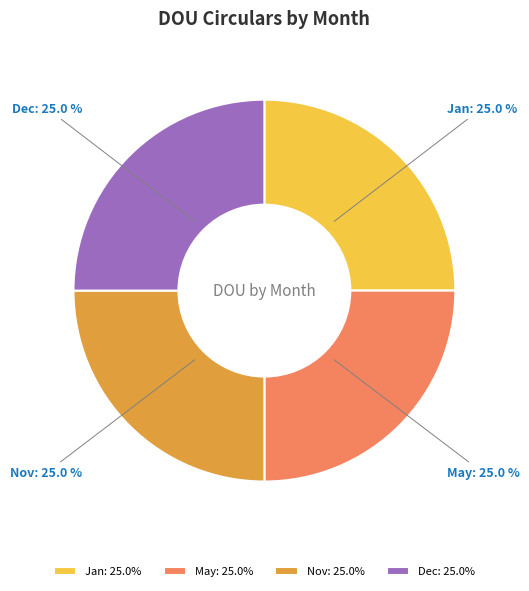

What is the ratio of the value at Nov to the value at Dec?

1.0